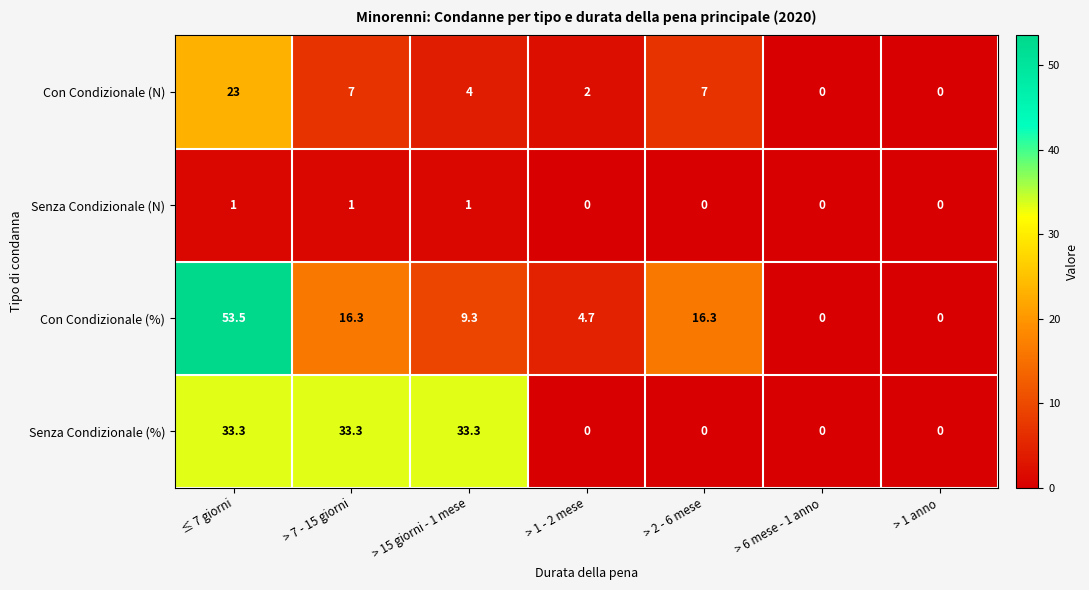

At > 15 giorni - 1 mese, list the series in order from smallest to largest.

Senza Condizionale (N), Con Condizionale (N), Con Condizionale (%), Senza Condizionale (%)